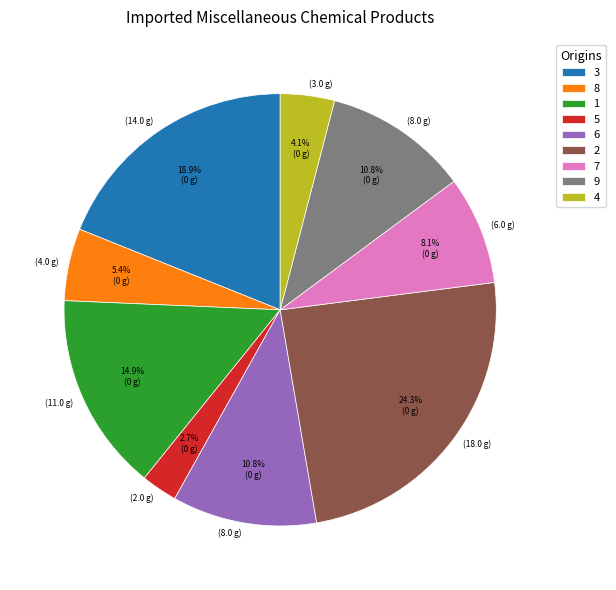

Between 3 and 6, which is larger?

3